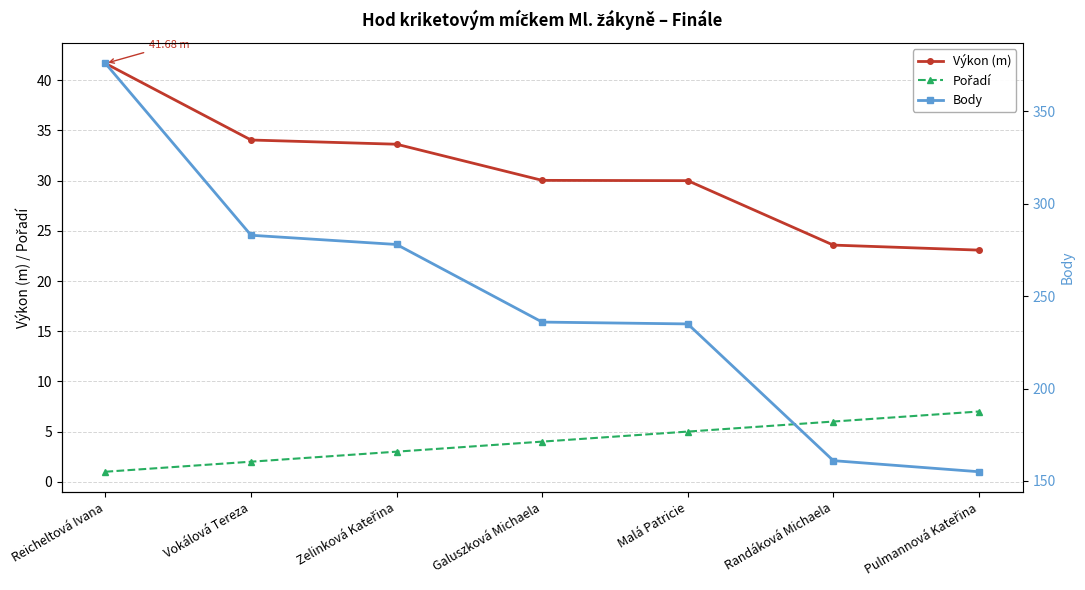

Reading left to right, list all the values displayed in this chart.

Výkon (m): Reicheltová Ivana=41.7	Vokálová Tereza=34.0	Zelinková Kateřina=33.6	Galuszková Michaela=30.0	Malá Patricie=30.0	Randáková Michaela=23.6	Pulmannová Kateřina=23.1
Pořadí: Reicheltová Ivana=1.0	Vokálová Tereza=2.0	Zelinková Kateřina=3.0	Galuszková Michaela=4.0	Malá Patricie=5.0	Randáková Michaela=6.0	Pulmannová Kateřina=7.0
Body: Reicheltová Ivana=376.0	Vokálová Tereza=283.0	Zelinková Kateřina=278.0	Galuszková Michaela=236.0	Malá Patricie=235.0	Randáková Michaela=161.0	Pulmannová Kateřina=155.0